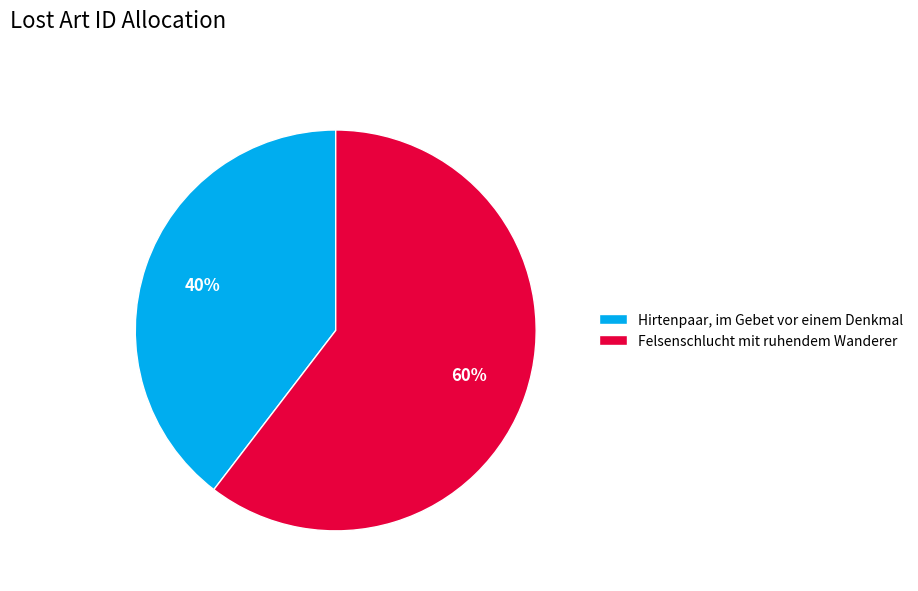

Rank the categories by value from highest to lowest.

Felsenschlucht mit ruhendem Wanderer, Hirtenpaar, im Gebet vor einem Denkmal